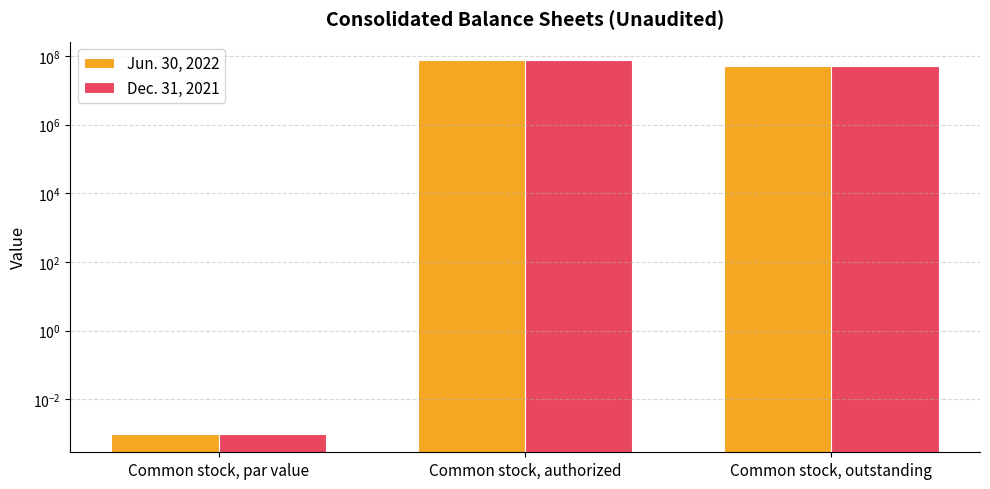

The Dec. 31, 2021 series shows 50710386.0 at Common stock, outstanding. True or false?

True